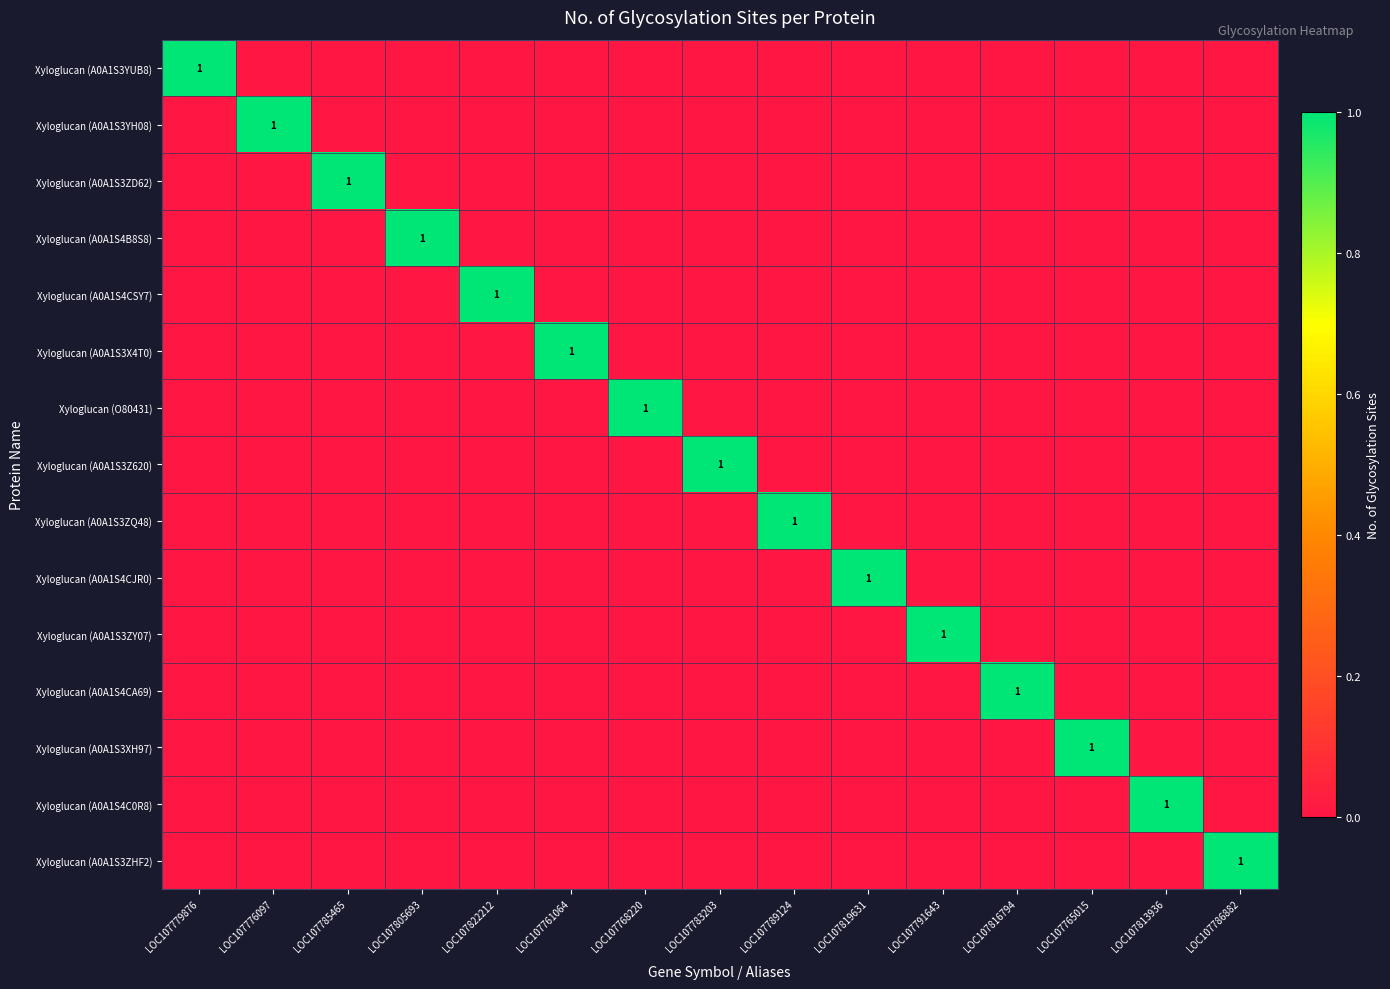

Rank the categories by Xyloglucan (A0A1S3ZD62) value from highest to lowest.

LOC107785465, LOC107779876, LOC107776097, LOC107805693, LOC107822212, LOC107761064, LOC107768220, LOC107783203, LOC107789124, LOC107819631, LOC107791643, LOC107816794, LOC107765015, LOC107813936, LOC107786882